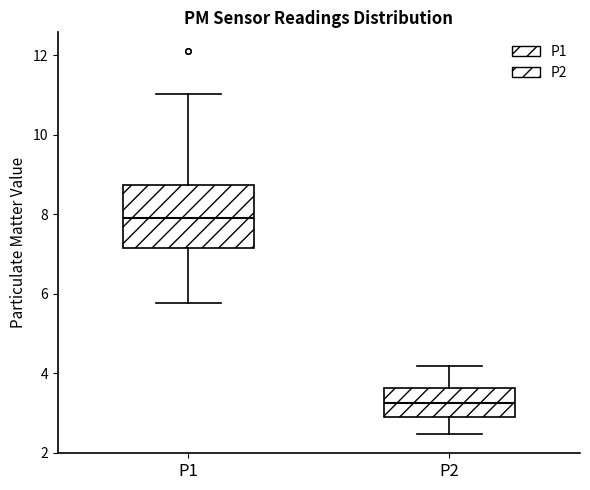

Which box has the lowest median line?

P2